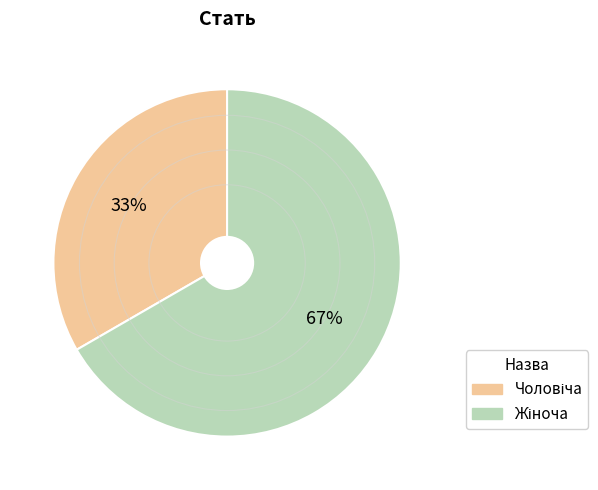

Is there any slice that represents more than half of the pie?

Yes